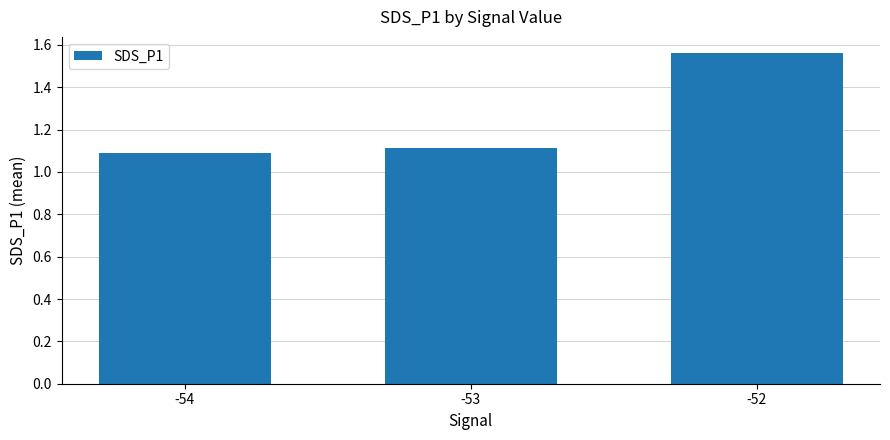

What is the ratio of the value at -53 to the value at -54?

1.0